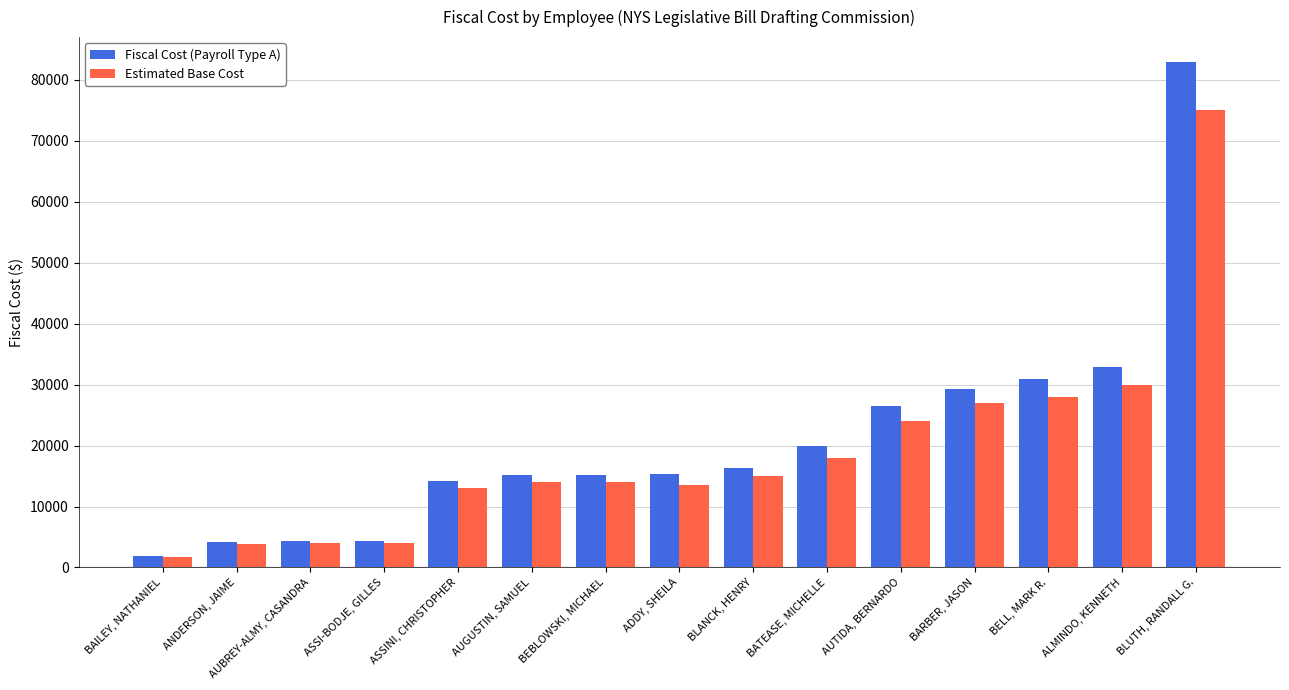

What is the label of the 10th bar from the left?

BATEASE, MICHELLE